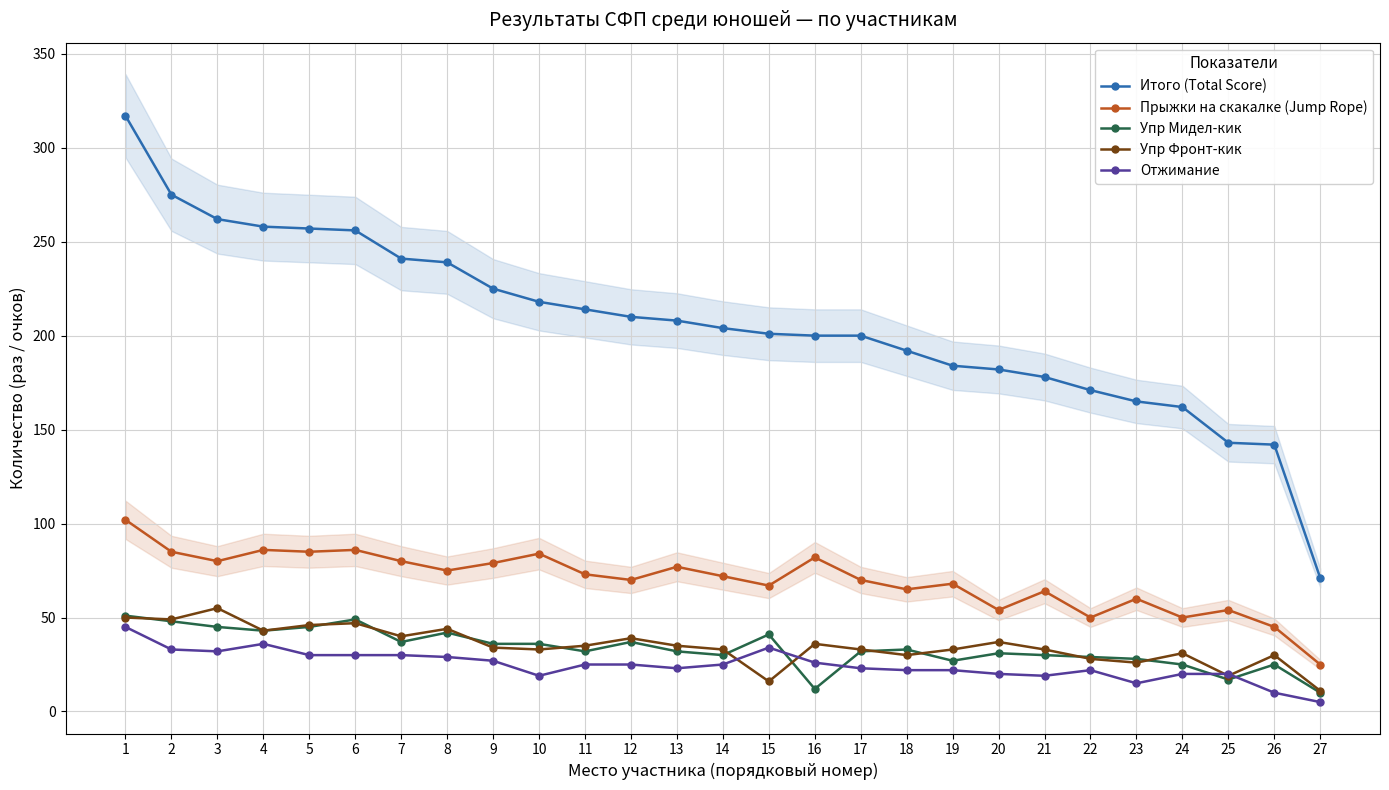

The value of Отжимание at 23 is 22. True or false?

False